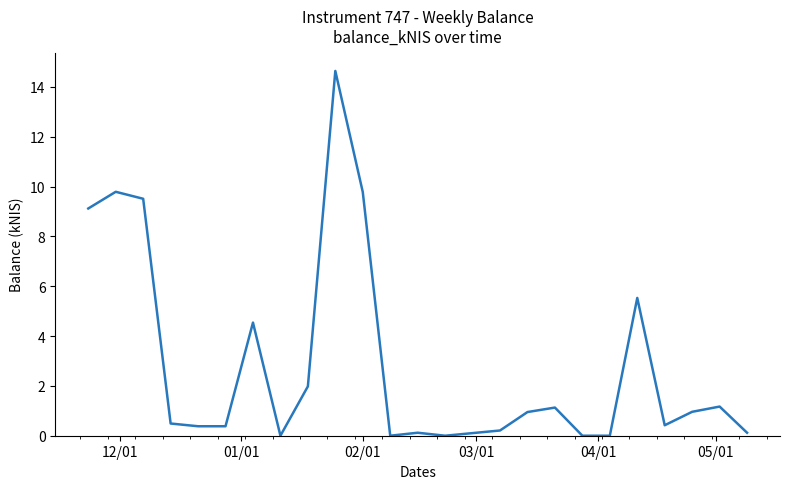

What is the greatest value displayed?

14.6